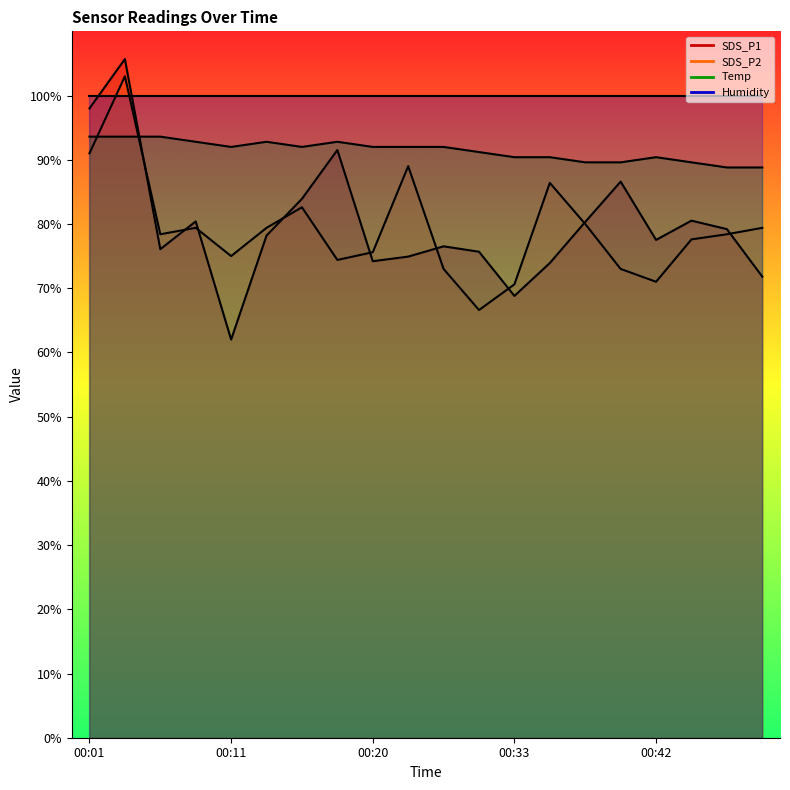

Where does the SDS_P1 series first go above 78?

00:01